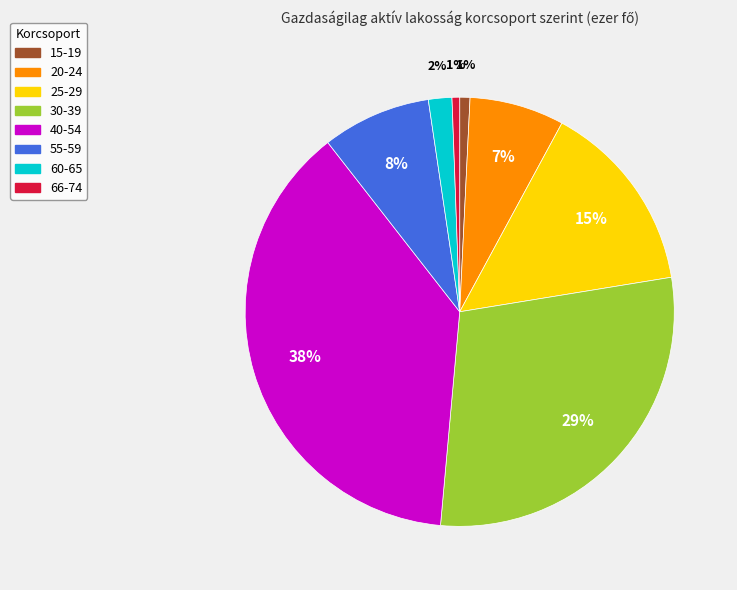

The 30-39 slice represents 29% of the pie. True or false?

True